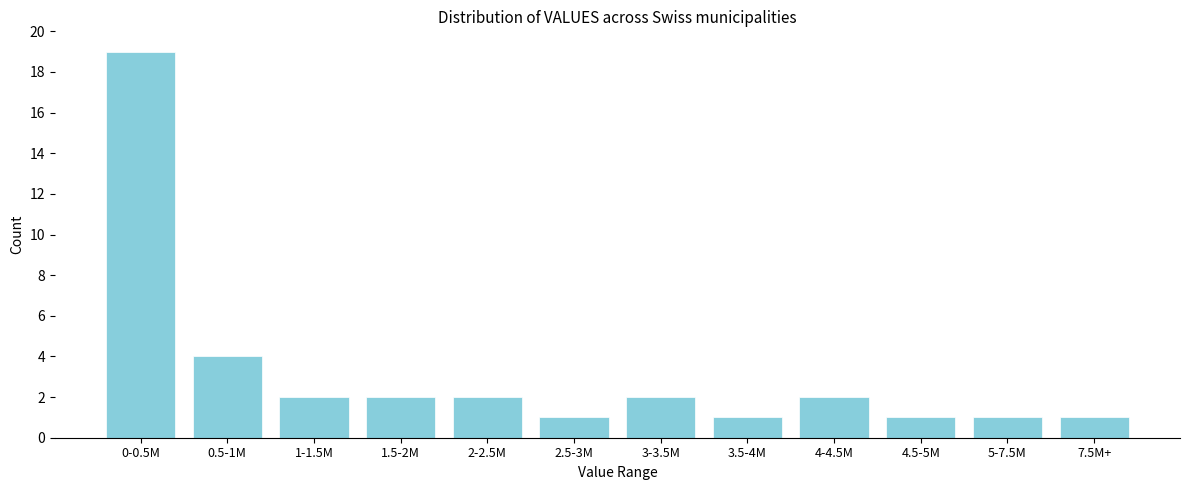

Reading left to right, extract all data points from this chart.

0-0.5M=19	0.5-1M=4	1-1.5M=2	1.5-2M=2	2-2.5M=2	2.5-3M=1	3-3.5M=2	3.5-4M=1	4-4.5M=2	4.5-5M=1	5-7.5M=1	7.5M+=1